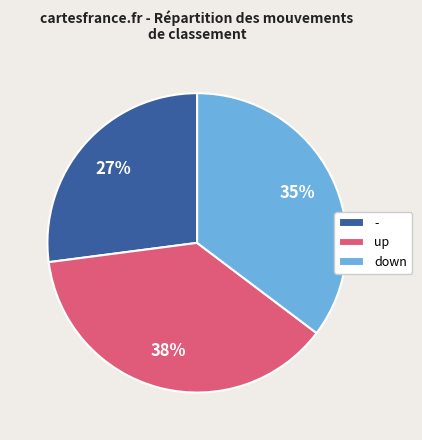

Is it true that down is 35% of the pie?

True